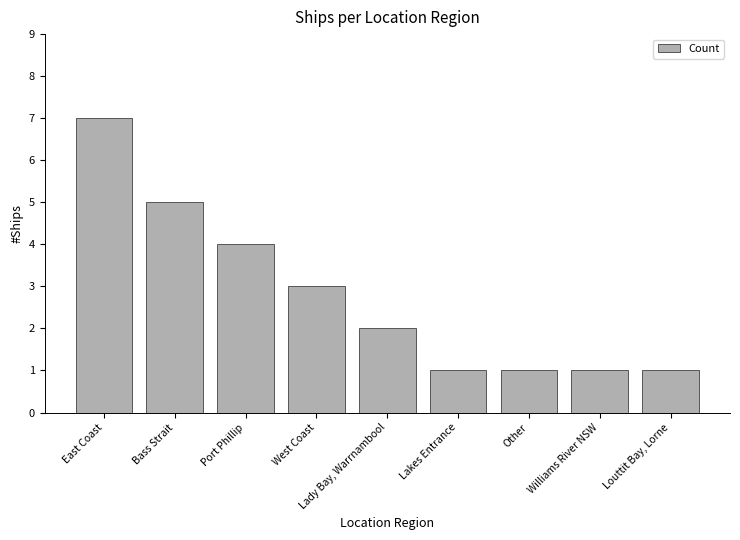

What is the sum of the values at West Coast and Lady Bay, Warrnambool?

5